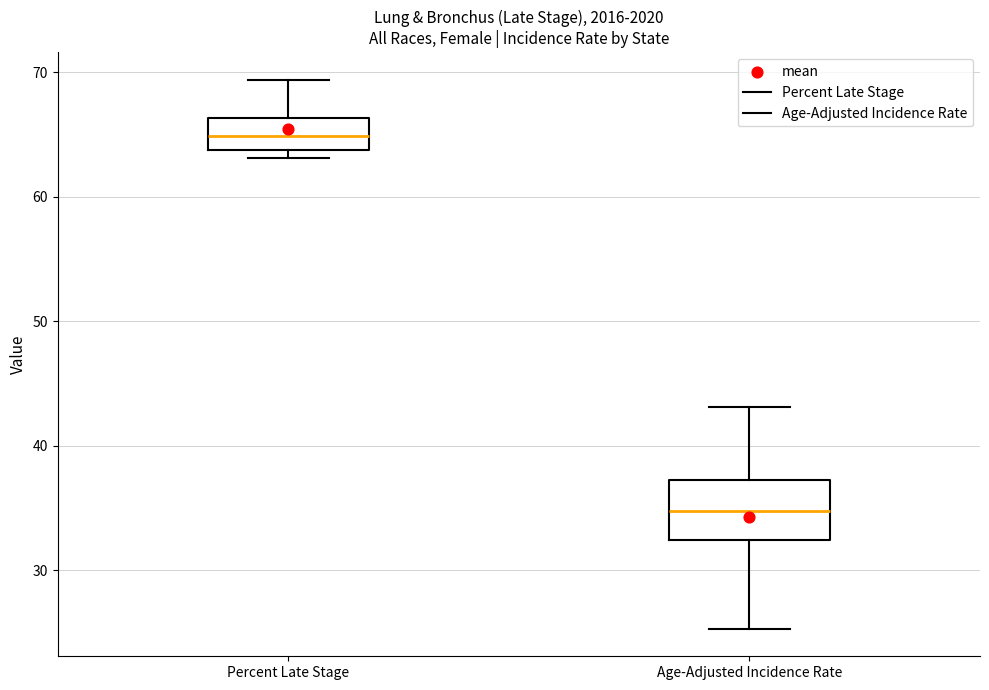

Reading left to right, transcribe this box plot: for each box, give where its median line is, the range the box spans, and where its two whiskers end, as read against the y-axis. The values are not printed on the chart, so give them approximately, as read against the axis.

Percent Late Stage: median 65, box 64 to 66, whiskers 63 to 69
Age-Adjusted Incidence Rate: median 35, box 32 to 37, whiskers 25 to 43